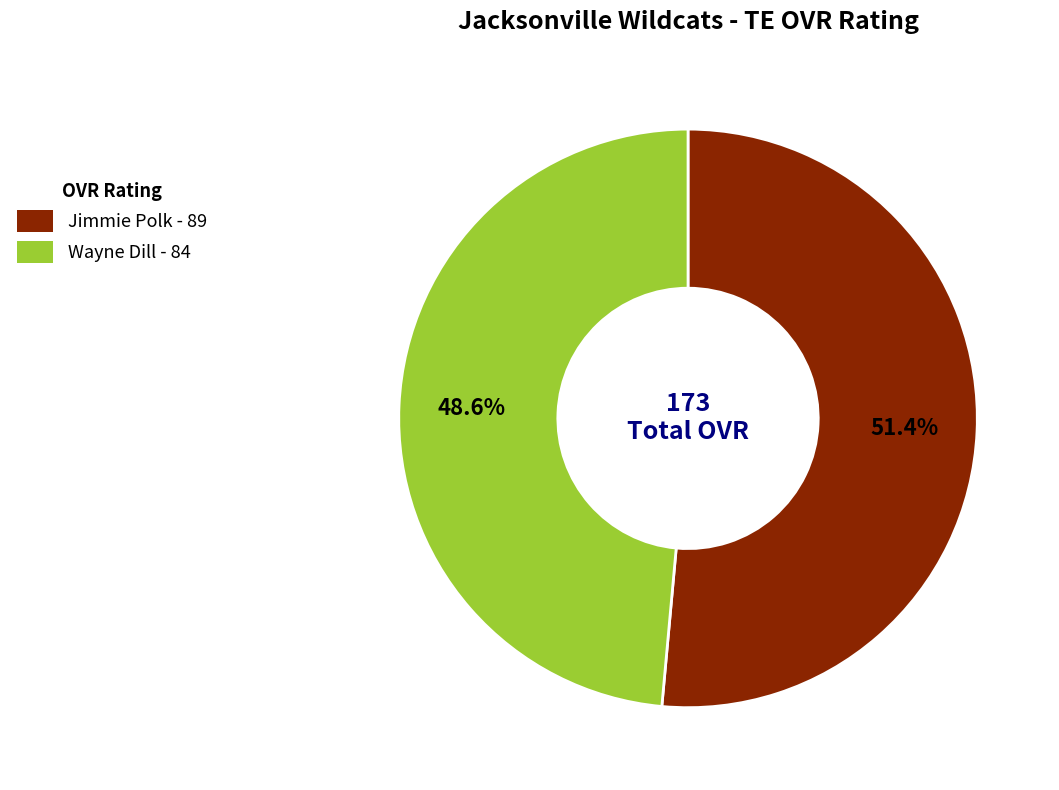

Combined, what portion of the pie is Jimmie Polk and Wayne Dill?

100.0%